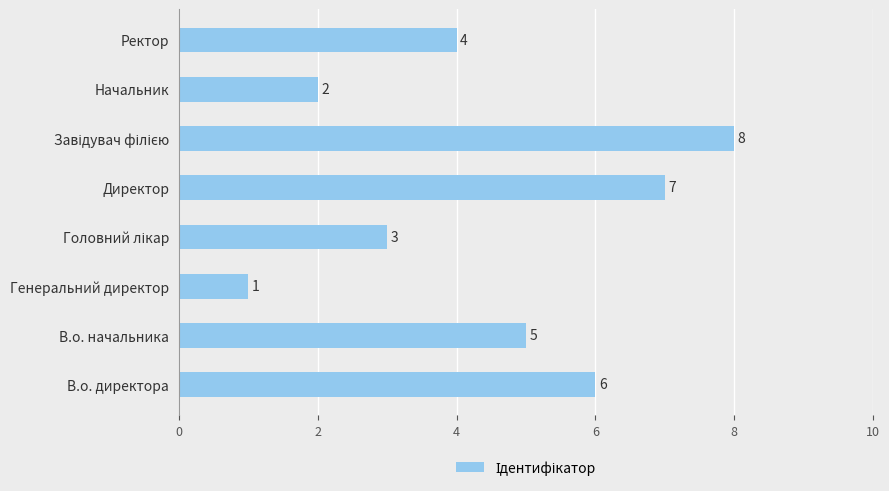

What is the change in value from Генеральний директор to Ректор?

+3